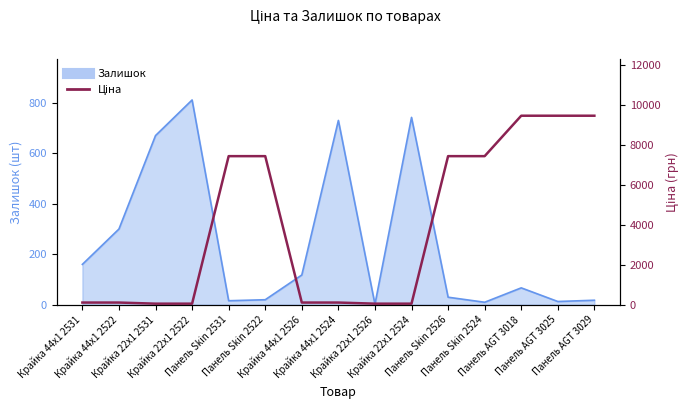

What is the label of the 5th point from the right?

Панель Skin 2526